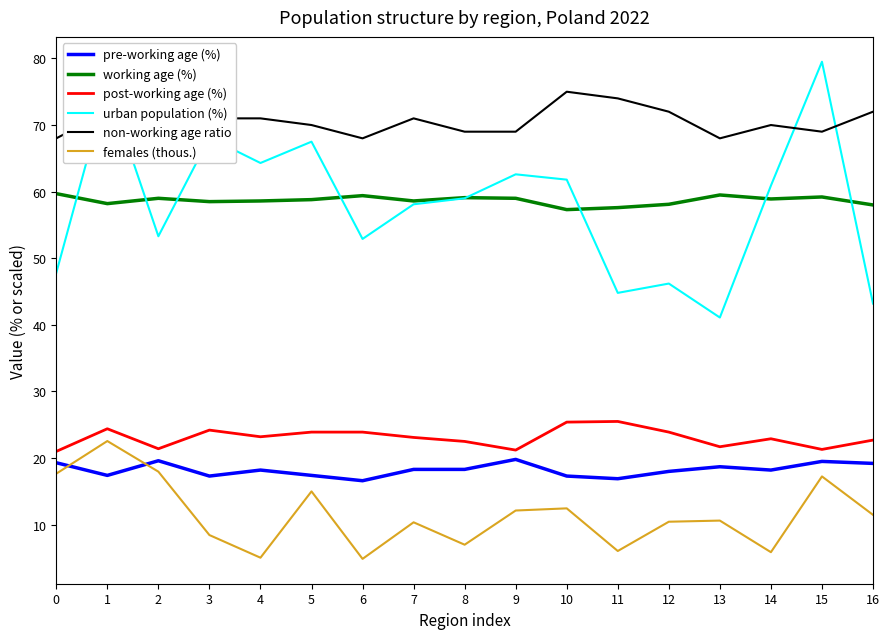

Where is the first local minimum for urban population (%)?

2